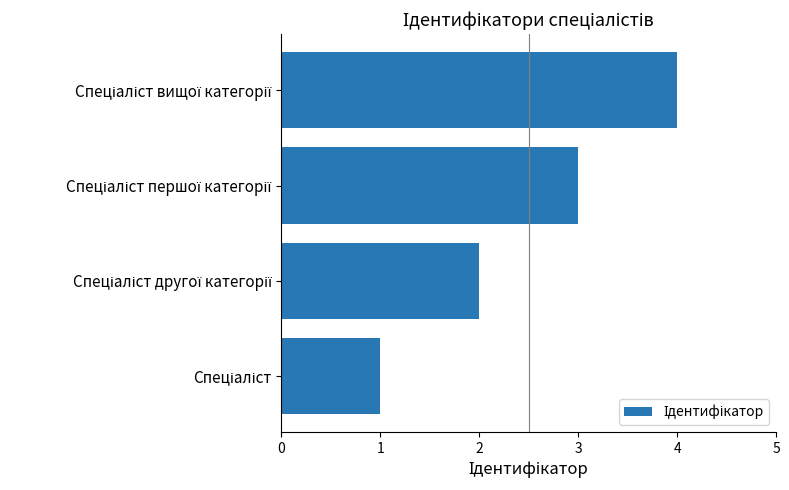

What is the difference between the maximum and minimum values?

3